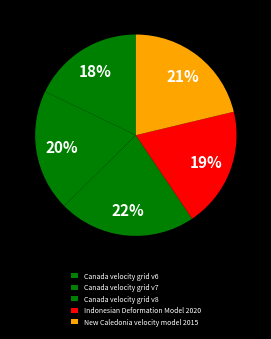

Approximately how many times larger is the value at New Caledonia velocity model 2015 compared to Indonesian Deformation Model 2020?

1.1